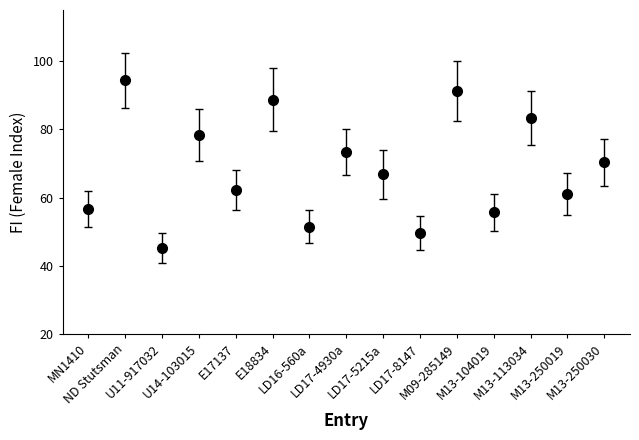

What is the sum of all values?

1028.2